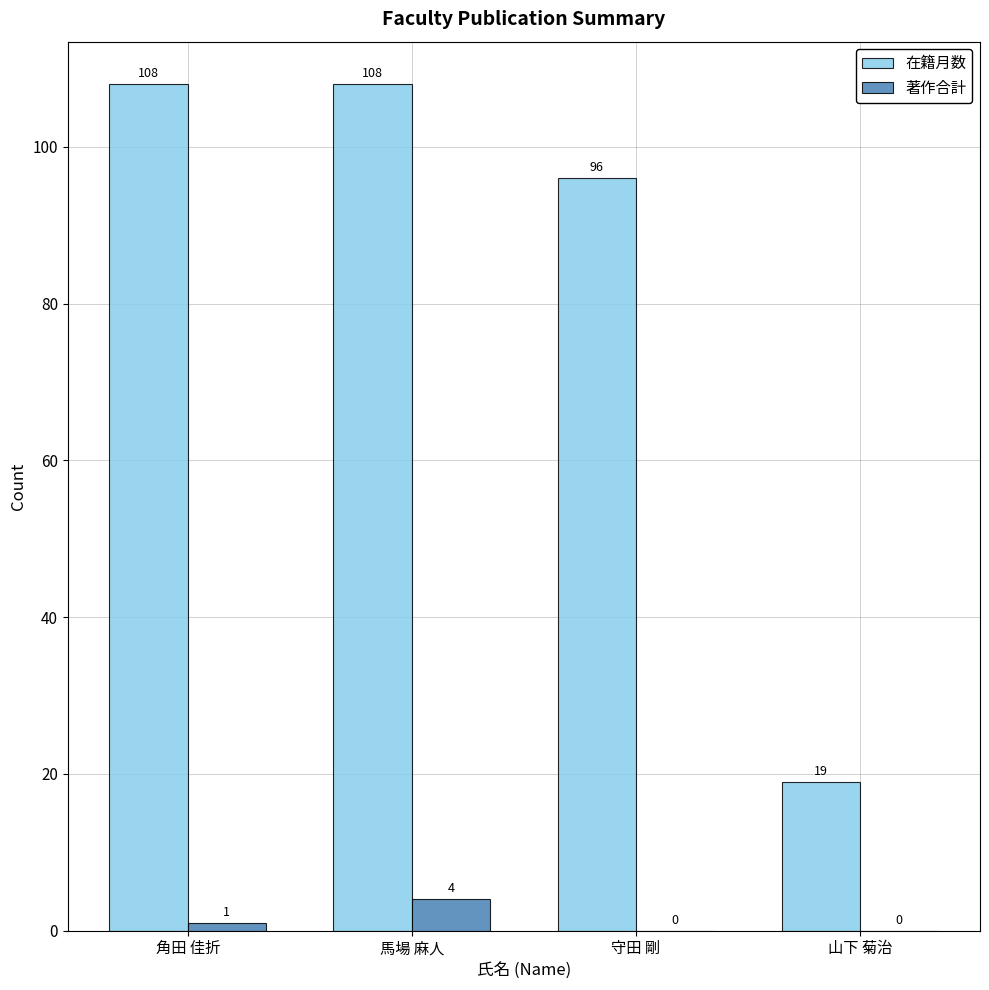

True or false: 在籍月数 has a value of 108 at 馬場 麻人.

True